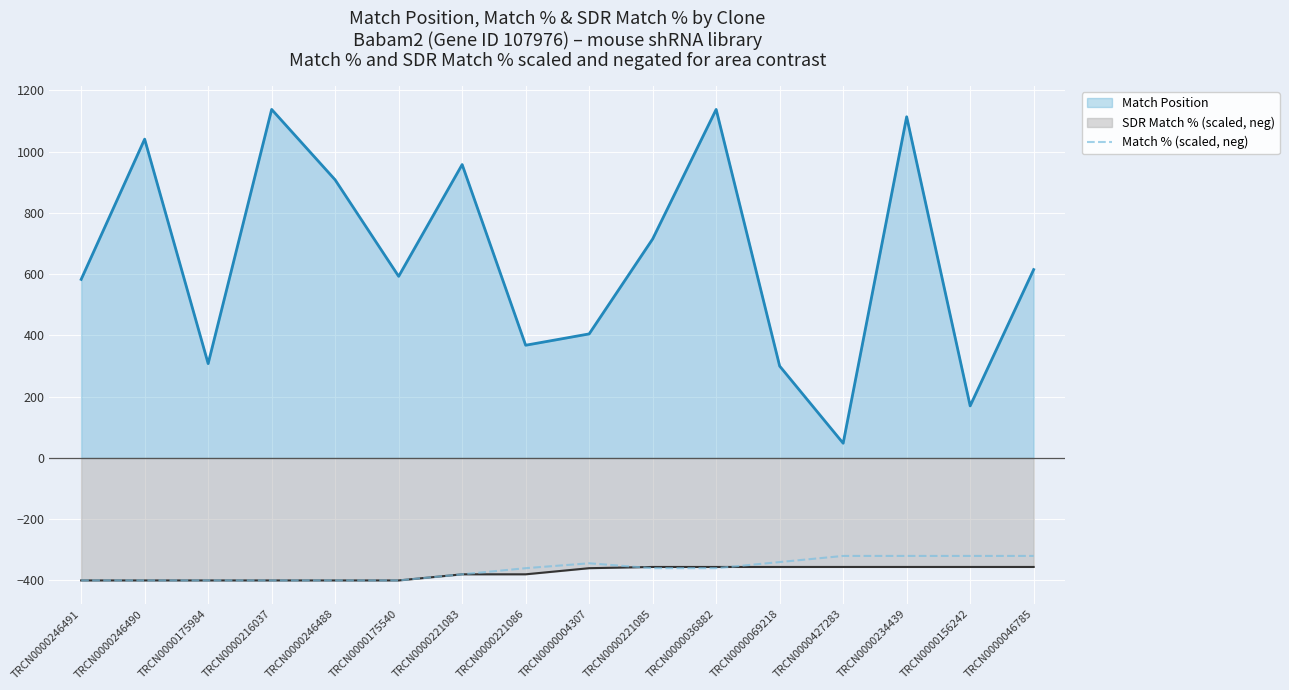

List the series in order of their peak value, lowest first.

SDR Match % (scaled, neg), Match % (scaled, neg), Match Position